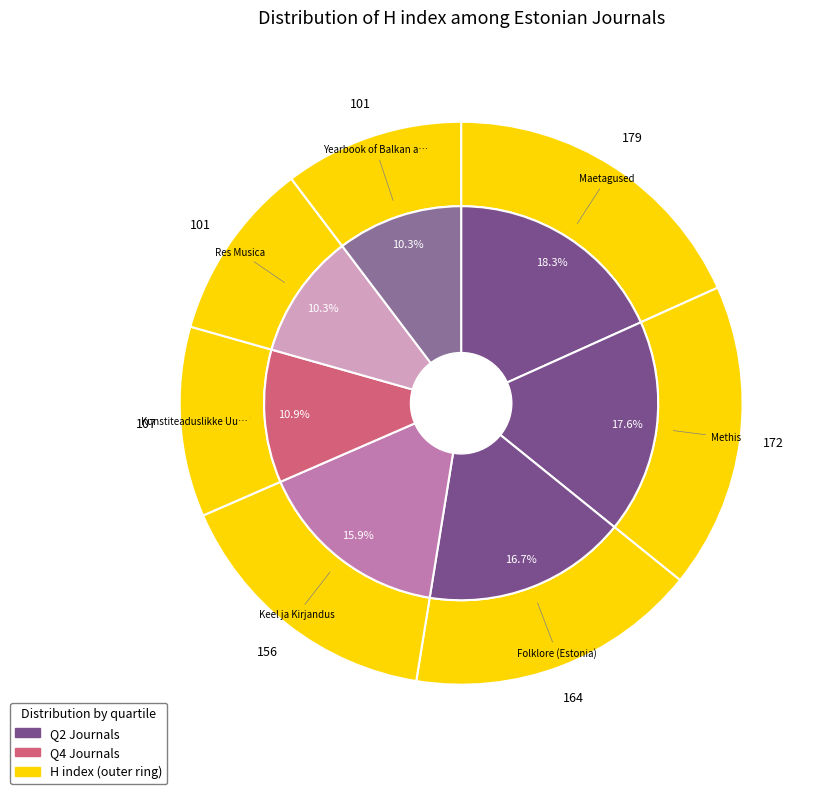

To the nearest percent, what is the difference between the Keel ja Kirjandus and Folklore (Estonia) slice percentages?

1%